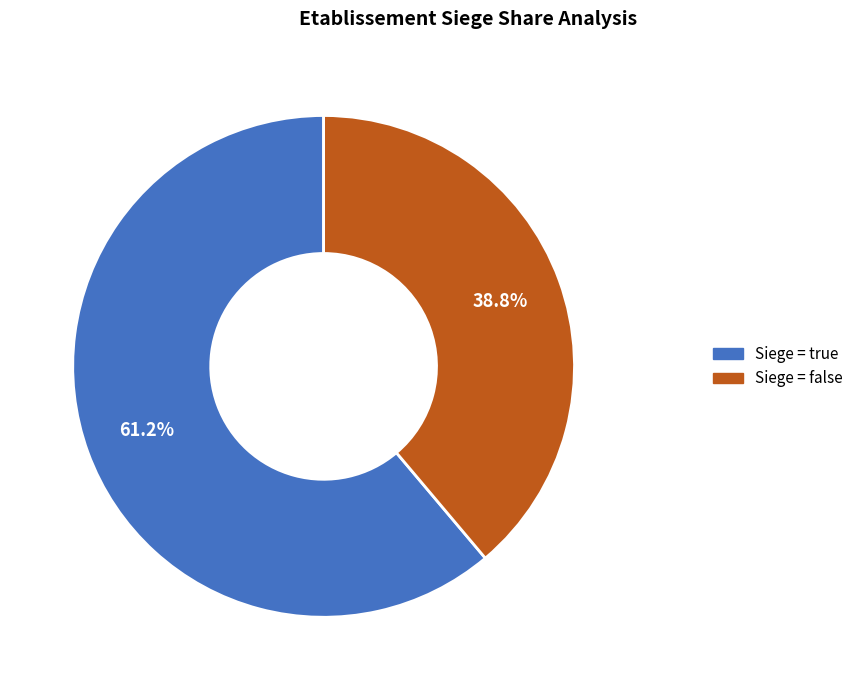

Is there a majority slice in this chart?

Yes